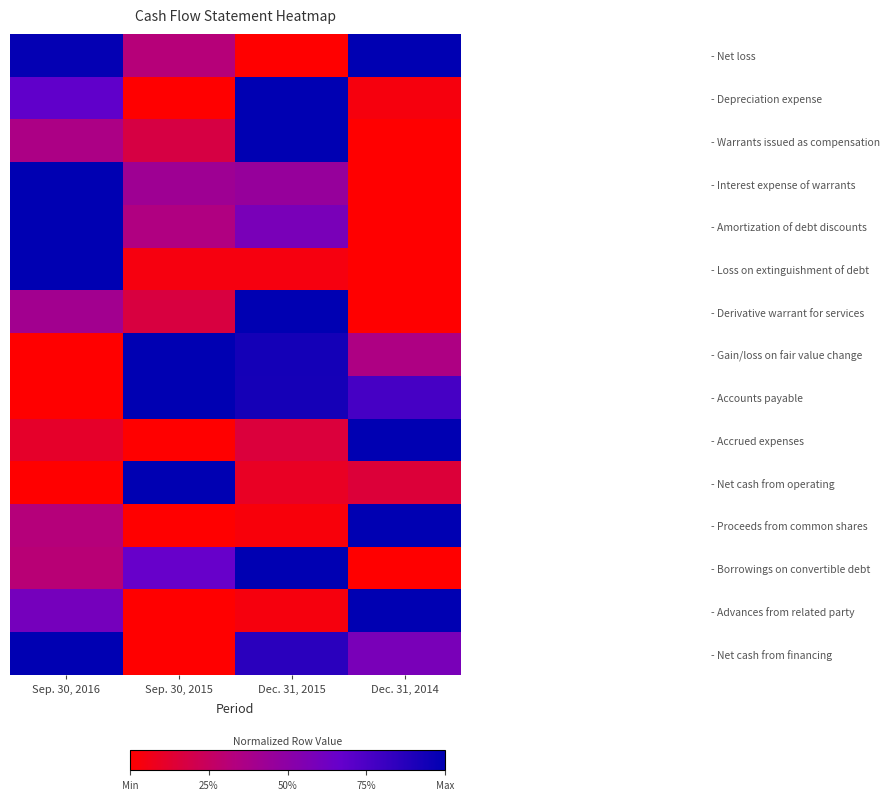

Reading right to left, what are all the values shown in this chart?

- Net loss: Dec. 31, 2014=1.0	Dec. 31, 2015=0.0	Sep. 30, 2015=0.3	Sep. 30, 2016=1.0
- Depreciation expense: Dec. 31, 2014=0.0	Dec. 31, 2015=1.0	Sep. 30, 2015=0.0	Sep. 30, 2016=0.7
- Warrants issued as compensation: Dec. 31, 2014=0.0	Dec. 31, 2015=1.0	Sep. 30, 2015=0.2	Sep. 30, 2016=0.4
- Interest expense of warrants: Dec. 31, 2014=0.0	Dec. 31, 2015=0.5	Sep. 30, 2015=0.4	Sep. 30, 2016=1.0
- Amortization of debt discounts: Dec. 31, 2014=0.0	Dec. 31, 2015=0.6	Sep. 30, 2015=0.3	Sep. 30, 2016=1.0
- Loss on extinguishment of debt: Dec. 31, 2014=0.0	Dec. 31, 2015=0.0	Sep. 30, 2015=0.0	Sep. 30, 2016=1.0
- Derivative warrant for services: Dec. 31, 2014=0.0	Dec. 31, 2015=1.0	Sep. 30, 2015=0.2	Sep. 30, 2016=0.4
- Gain/loss on fair value change: Dec. 31, 2014=0.3	Dec. 31, 2015=0.9	Sep. 30, 2015=1.0	Sep. 30, 2016=0.0
- Accounts payable: Dec. 31, 2014=0.8	Dec. 31, 2015=0.9	Sep. 30, 2015=1.0	Sep. 30, 2016=0.0
- Accrued expenses: Dec. 31, 2014=1.0	Dec. 31, 2015=0.2	Sep. 30, 2015=0.0	Sep. 30, 2016=0.1
- Net cash from operating: Dec. 31, 2014=0.2	Dec. 31, 2015=0.1	Sep. 30, 2015=1.0	Sep. 30, 2016=0.0
- Proceeds from common shares: Dec. 31, 2014=1.0	Dec. 31, 2015=0.0	Sep. 30, 2015=0.0	Sep. 30, 2016=0.3
- Borrowings on convertible debt: Dec. 31, 2014=0.0	Dec. 31, 2015=1.0	Sep. 30, 2015=0.7	Sep. 30, 2016=0.3
- Advances from related party: Dec. 31, 2014=1.0	Dec. 31, 2015=0.0	Sep. 30, 2015=0.0	Sep. 30, 2016=0.6
- Net cash from financing: Dec. 31, 2014=0.6	Dec. 31, 2015=0.9	Sep. 30, 2015=0.0	Sep. 30, 2016=1.0